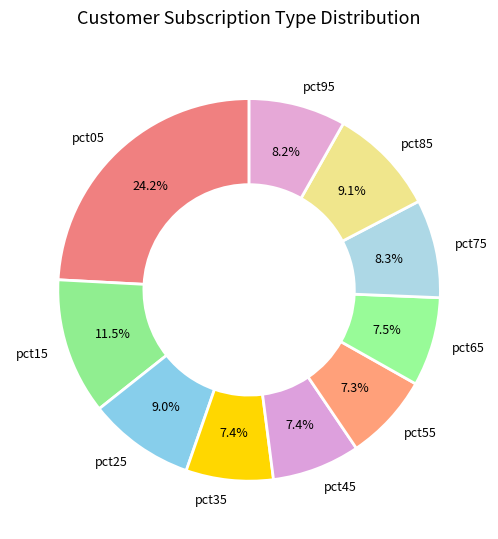

Which slice is the largest?

pct05